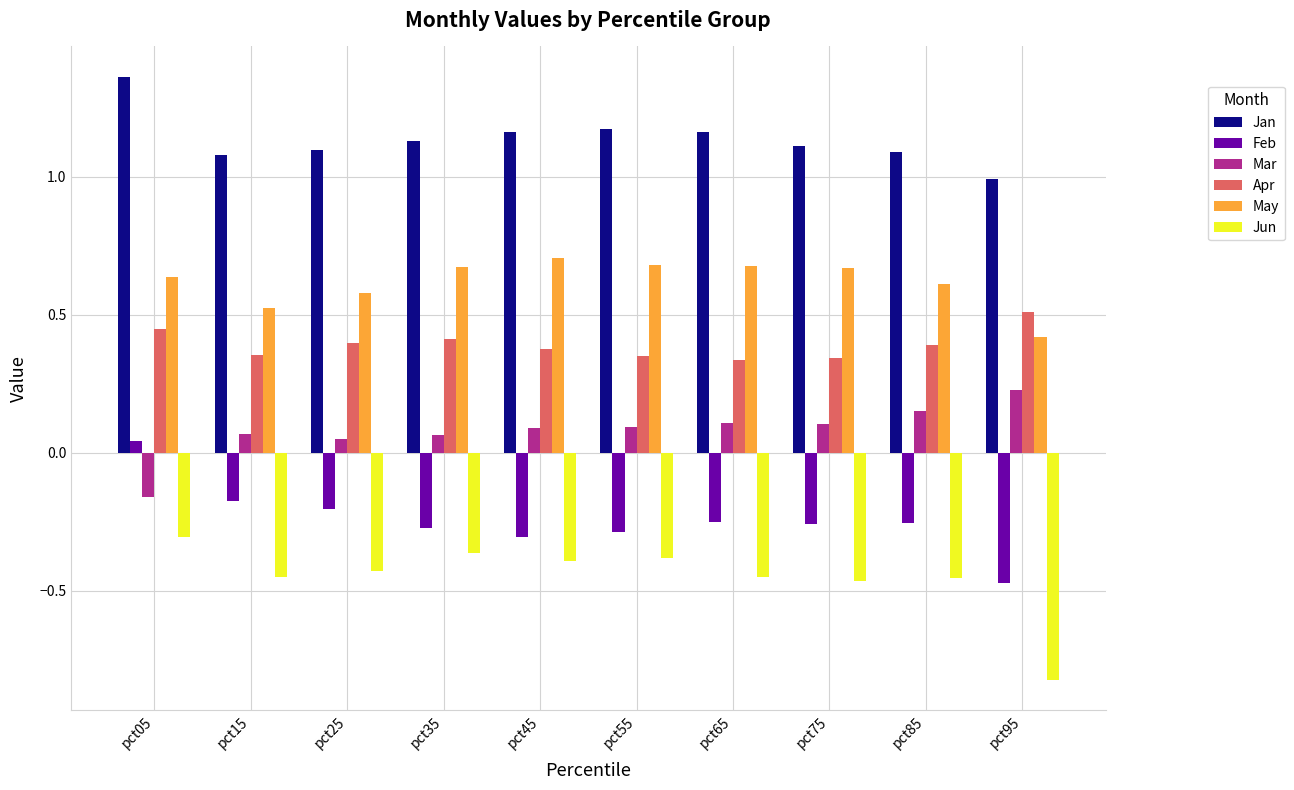

True or false: Mar has a value of 0.1 at pct15.

True